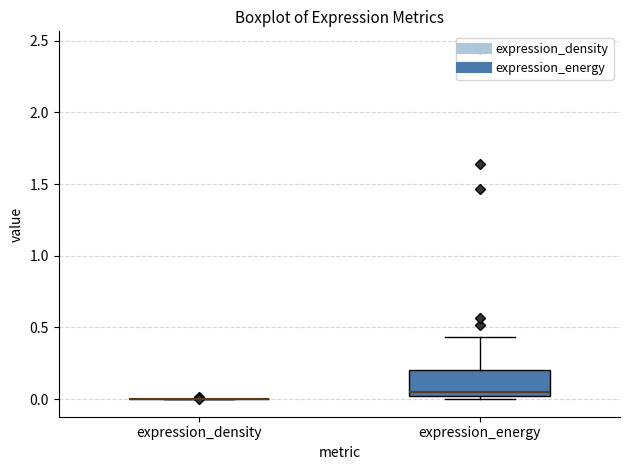

Which box is the tallest, from its lower edge to its upper edge?

expression_energy